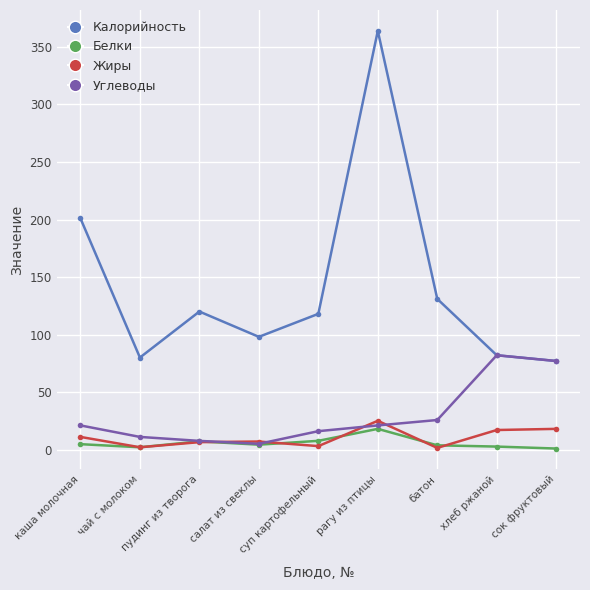

What are all the series names shown in the legend?

Калорийность, Белки, Жиры, Углеводы